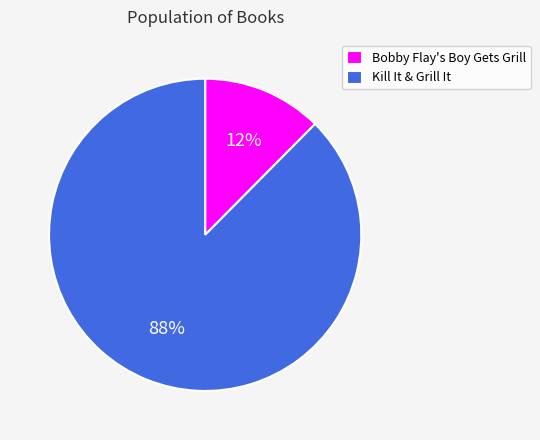

What is the largest slice in the pie chart?

Kill It & Grill It